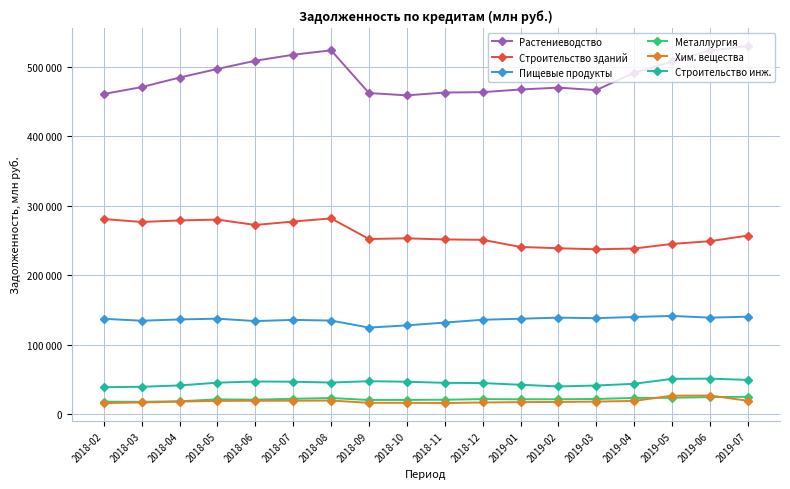

Rank the series at 2019-02 from highest to lowest value.

Растениеводство, Строительство зданий, Пищевые продукты, Строительство инж., Металлургия, Хим. вещества